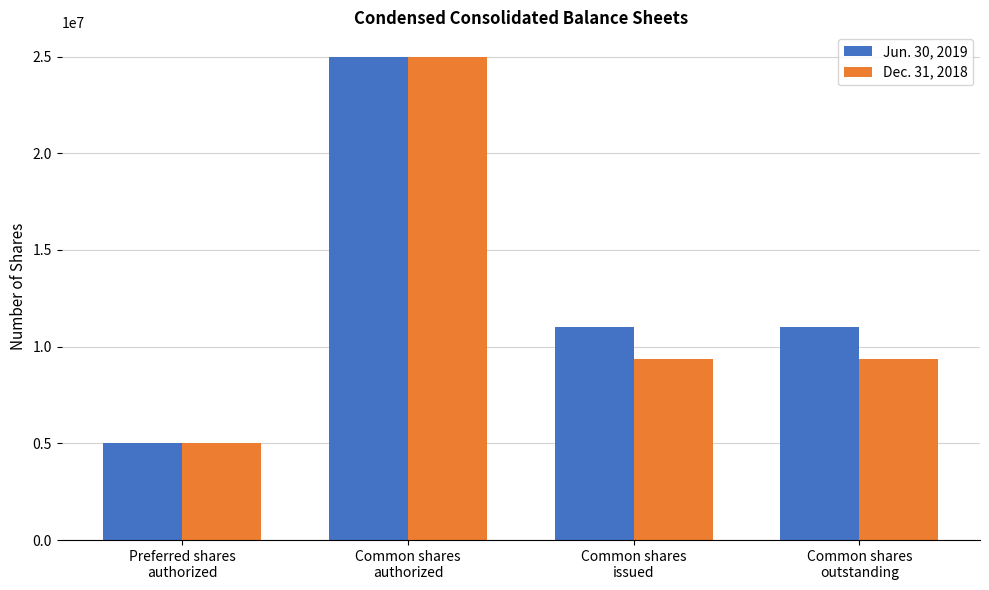

At how many categories does at least one series exceed 7916002?

3